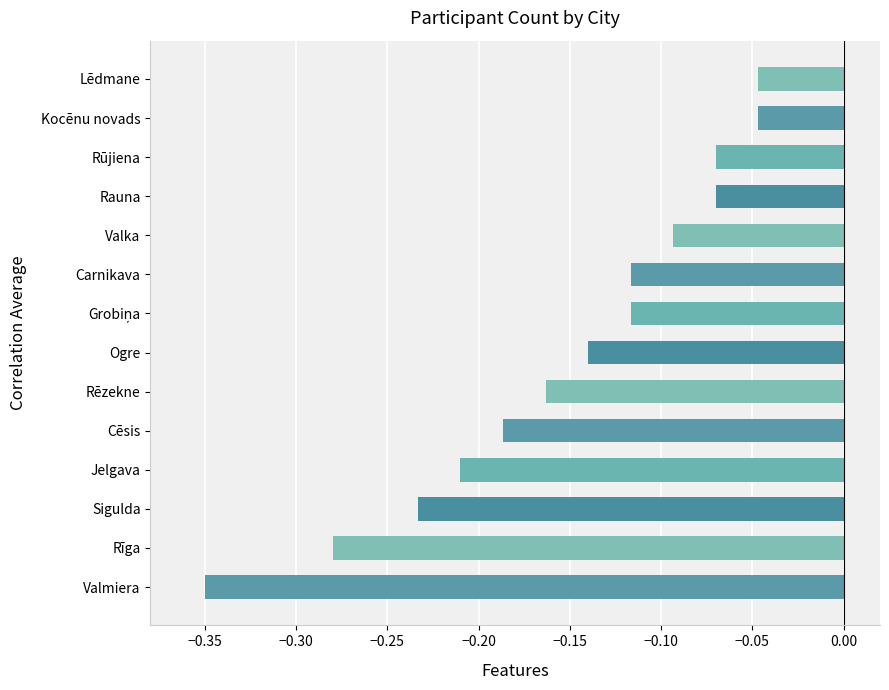

How many series are shown in this chart?

1